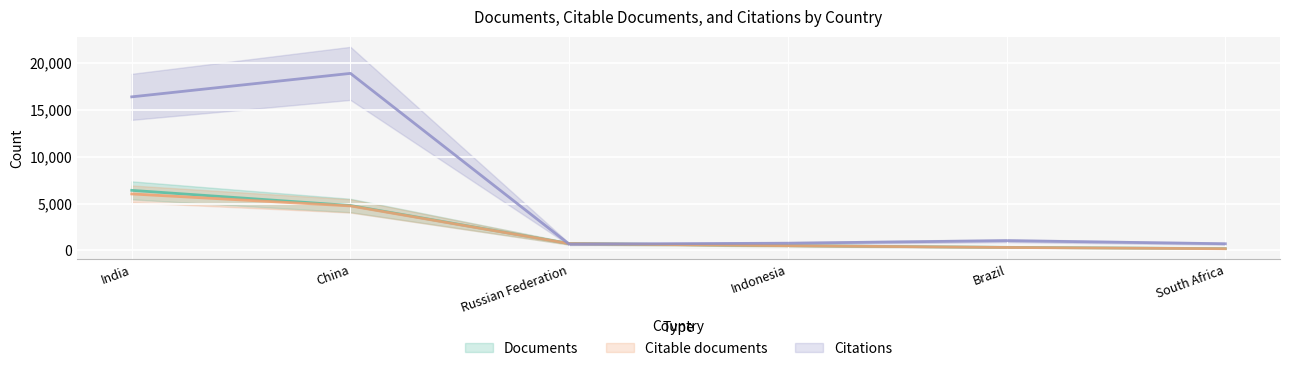

At which label does Citable documents reach its minimum?

South Africa